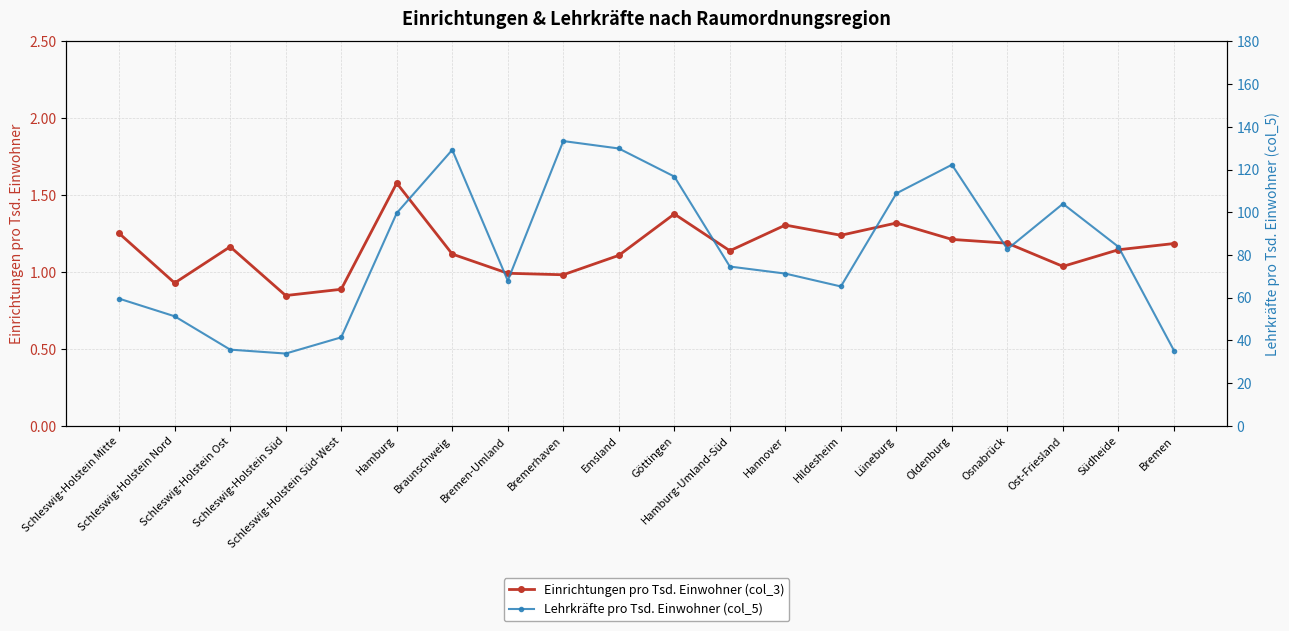

What position from the left is Schleswig-Holstein Mitte?

1